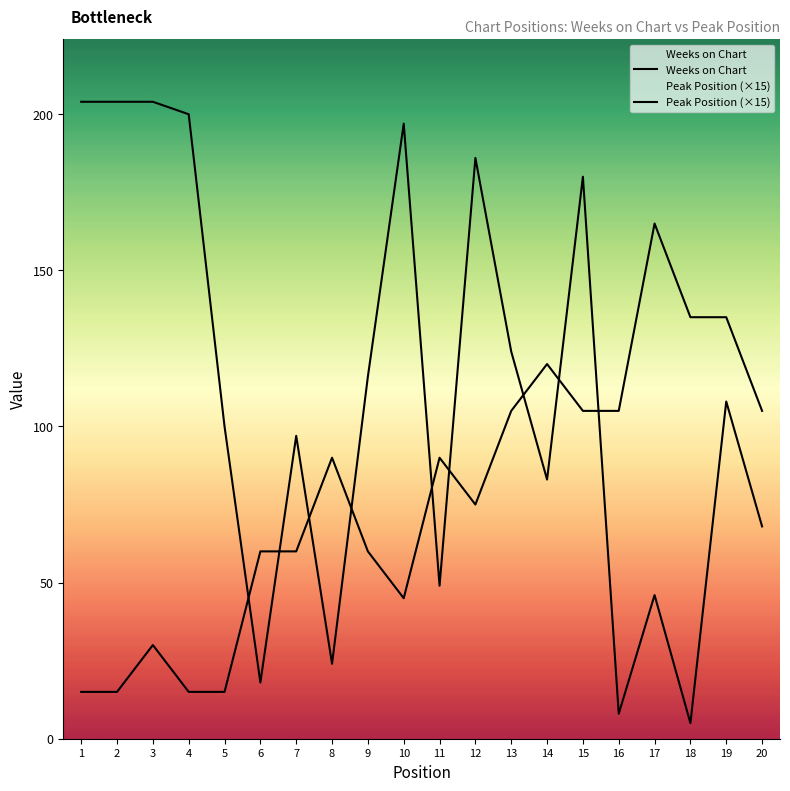

True or false: Weeks on Chart and Peak Position (×15) cross at least once.

True